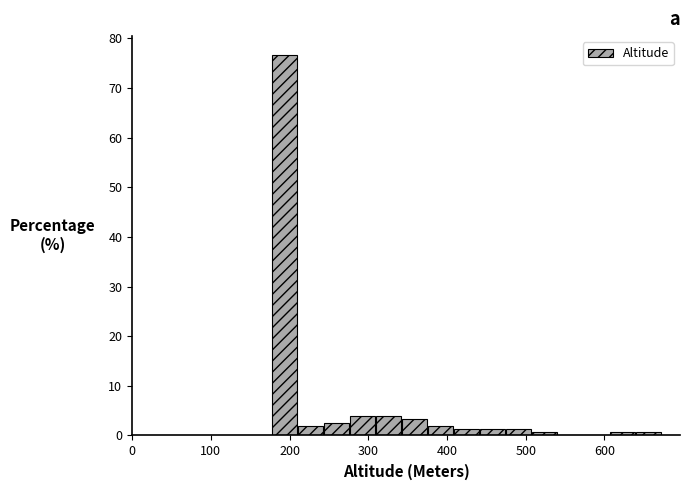

Around what value on the x-axis is the tallest bar? Give the approximate position of its centre, as read against the axis.

190